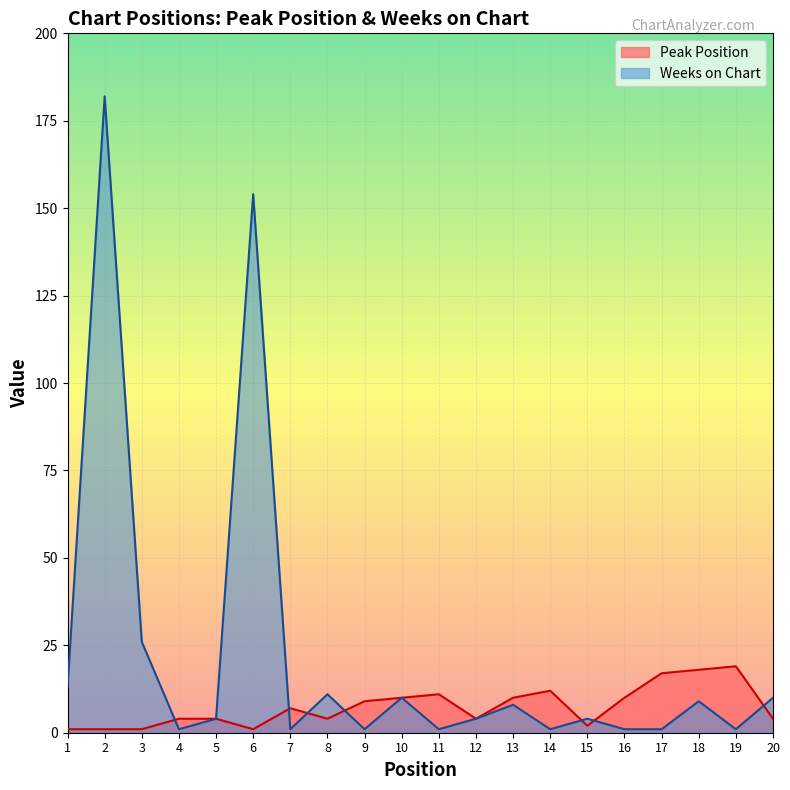

Is the value of Peak Position at 19 greater than the value of Weeks on Chart at 16?

Yes